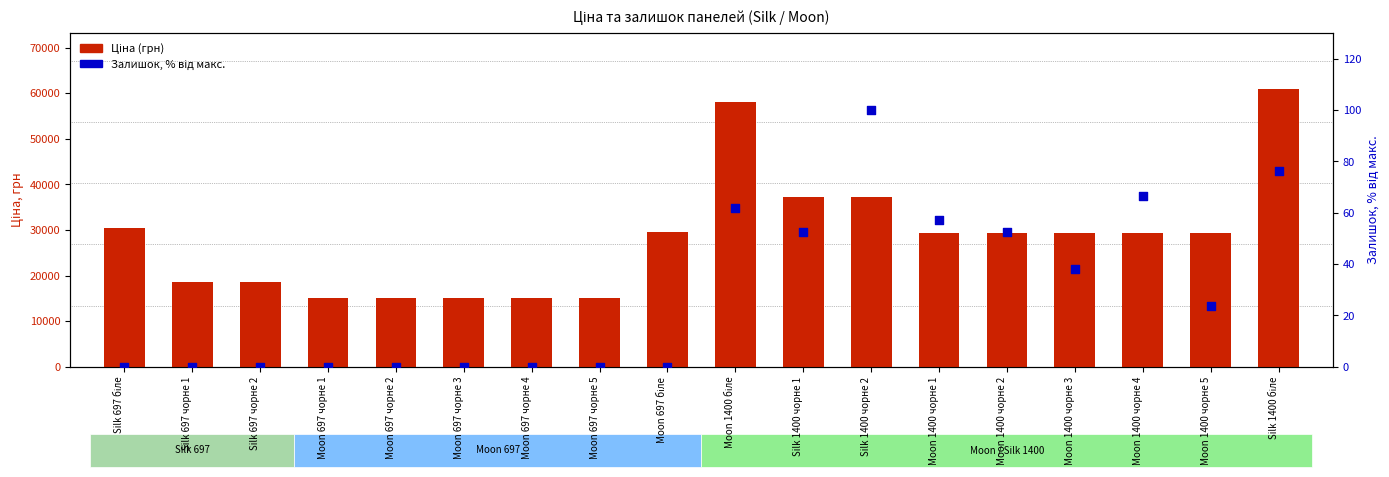

At how many categories does at least one series exceed 4926?

18